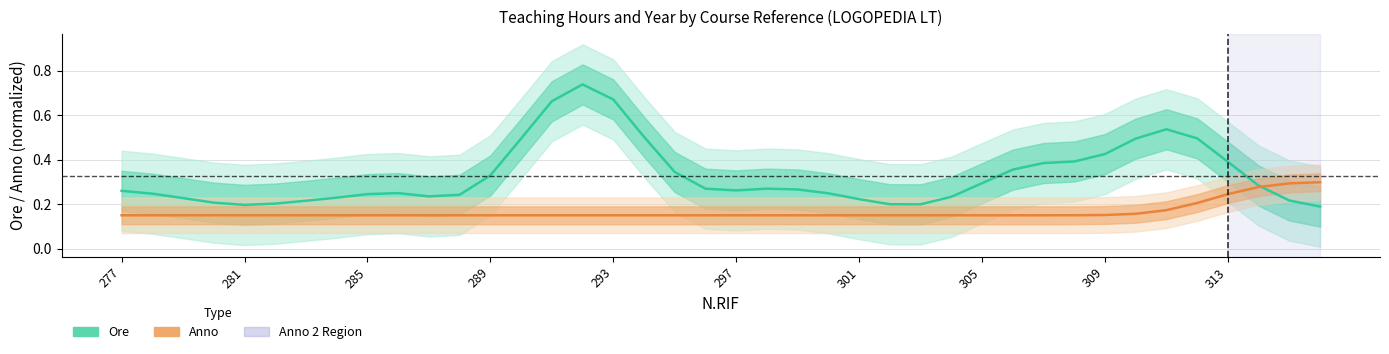

Which series has the largest total across all categories?

Ore (normalized)